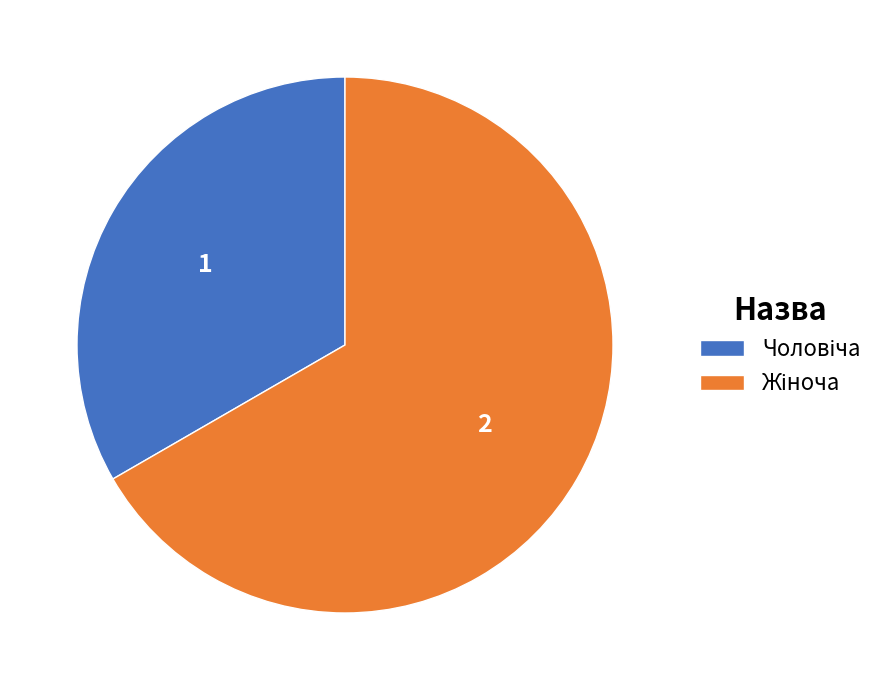

Is there a majority slice in this chart?

Yes